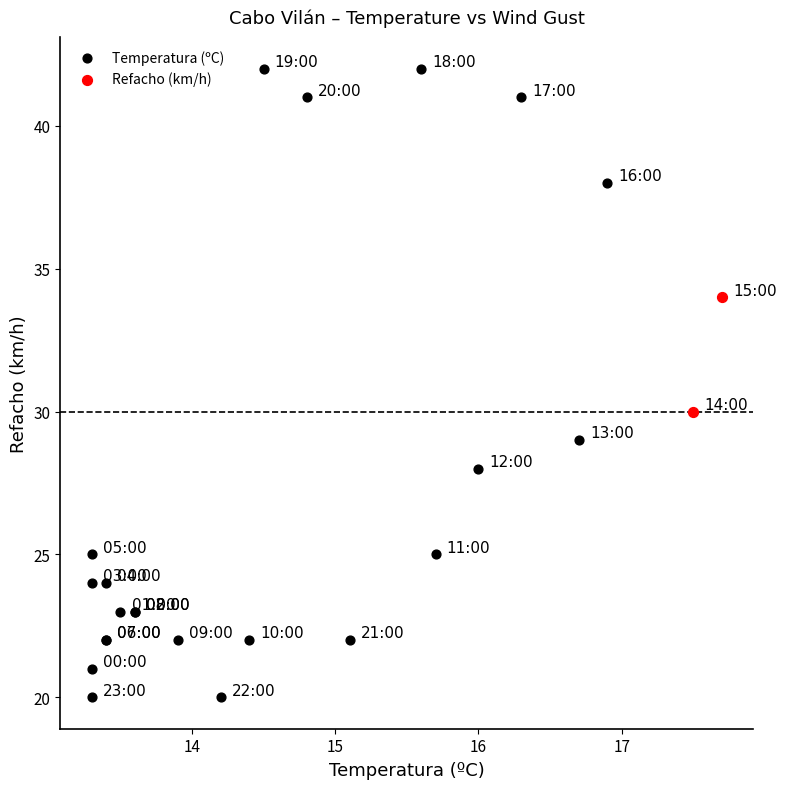

What are all the series names shown in the legend?

Temperatura (ºC), Refacho (km/h)